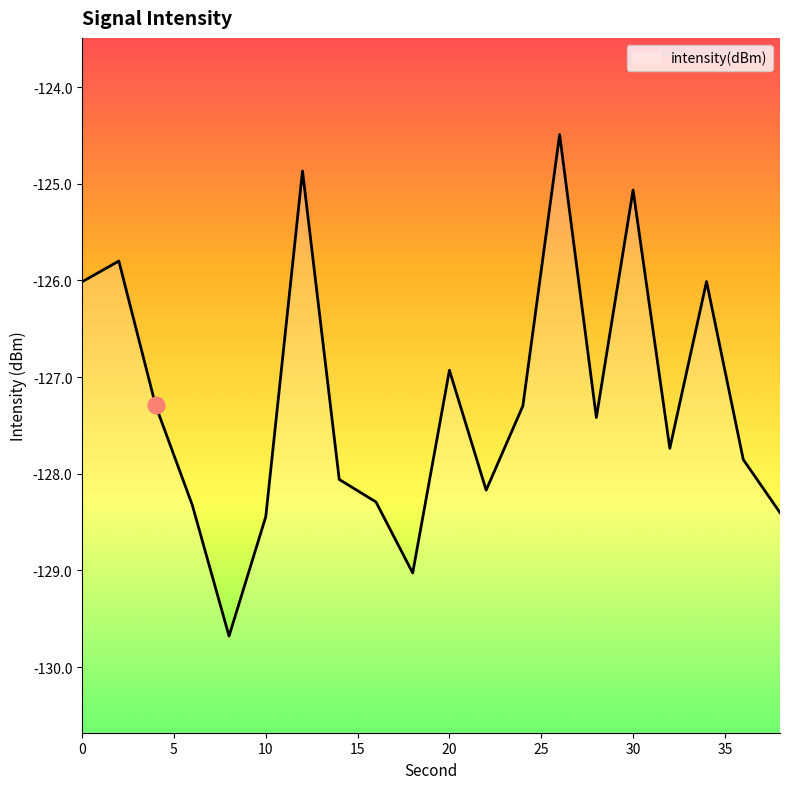

How many lines are shown in the chart?

1